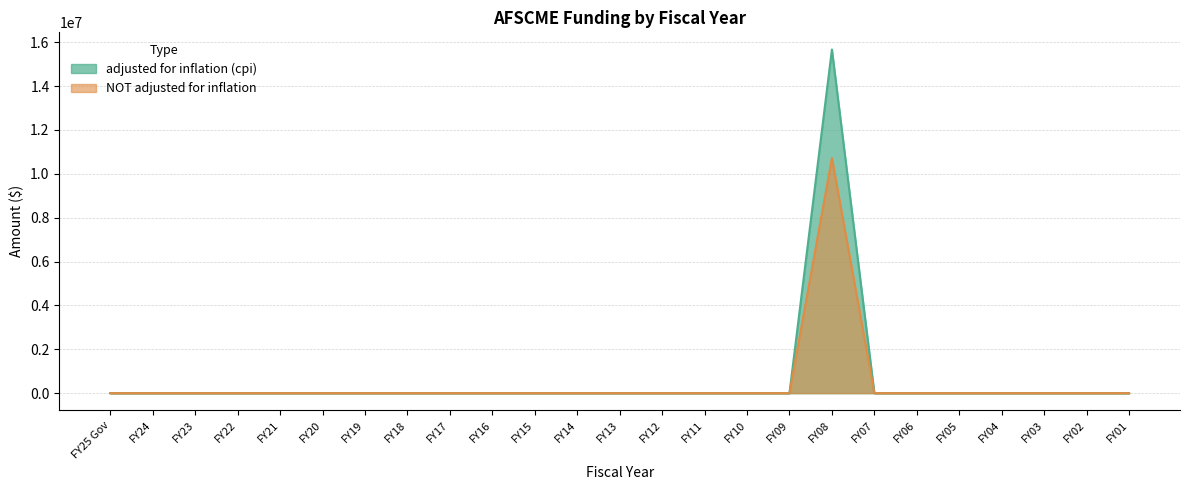

Is it true that NOT adjusted for inflation equals 6706647 at FY03?

False